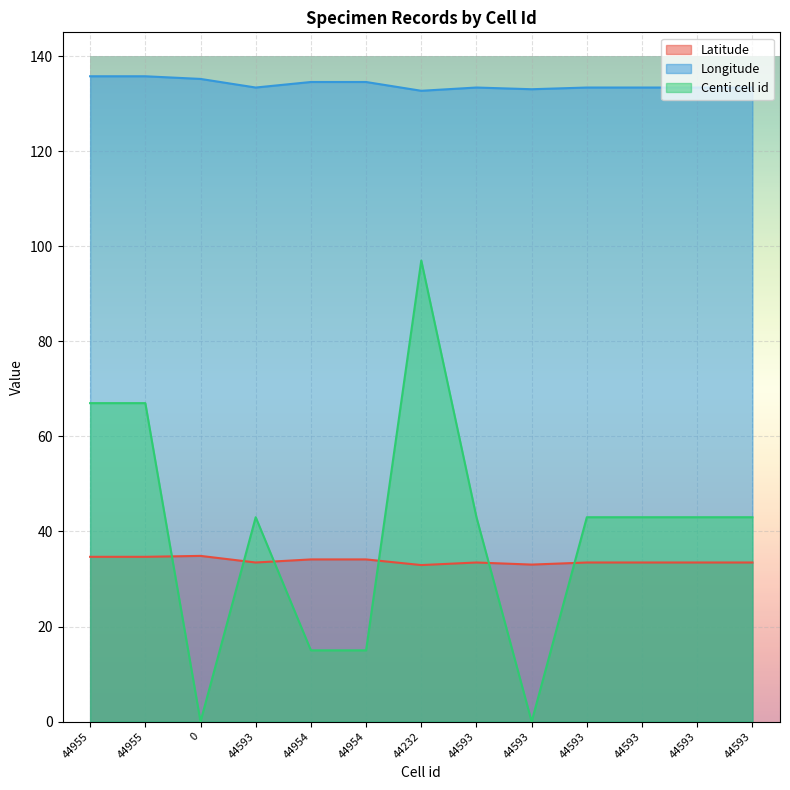

What is the sum of all Centi cell id values?

519.0